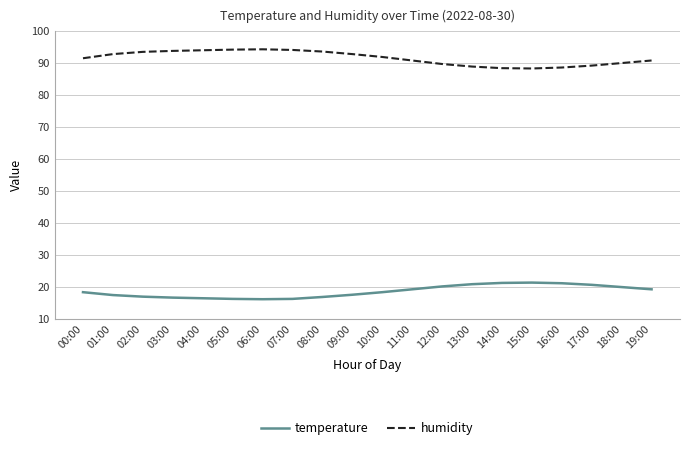

What is the sum of all humidity values?

1831.2